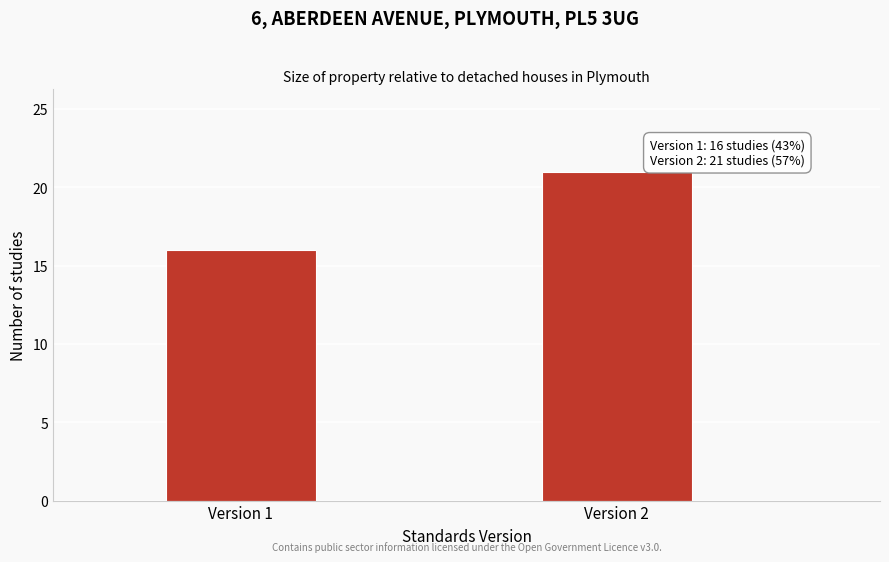

Reading left to right, extract all data points from this chart.

16	21